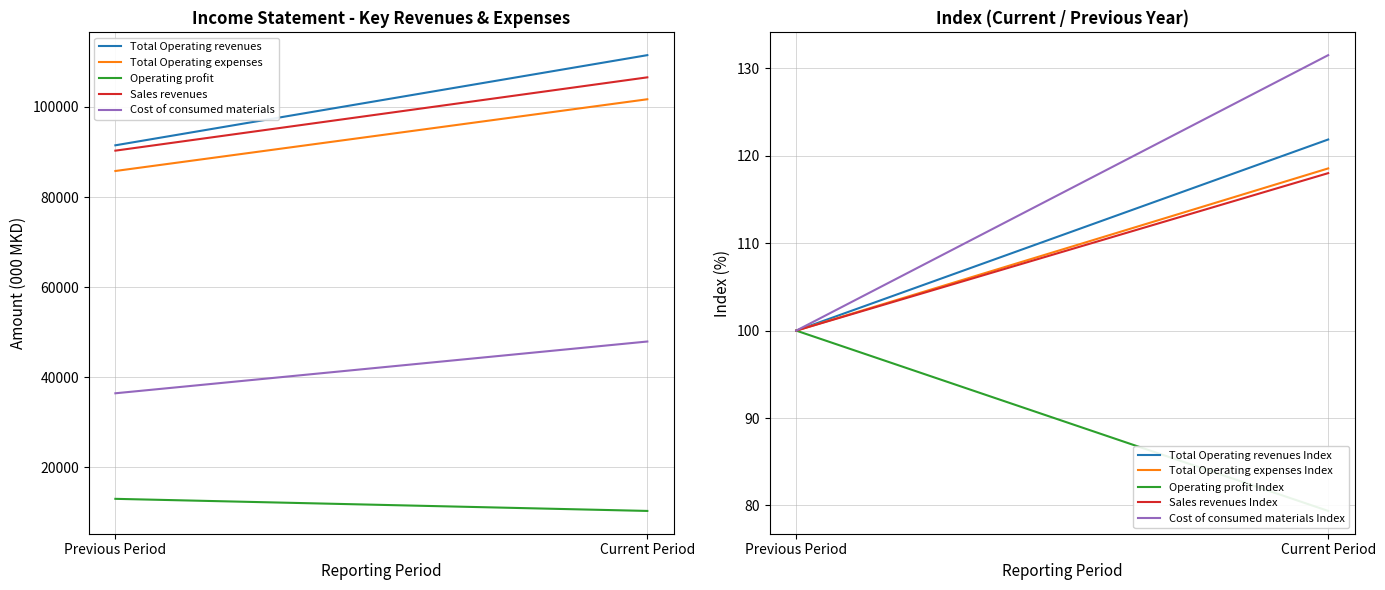

What is the sum of all Total Operating expenses values?

187504